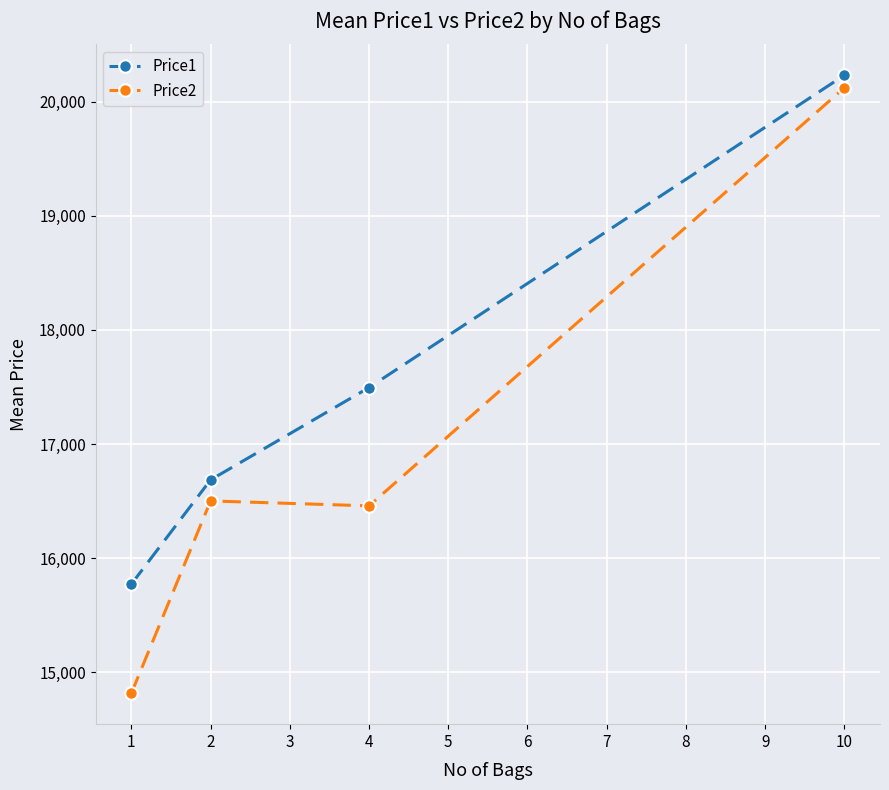

At which label is Price1 closest to 18002?

4